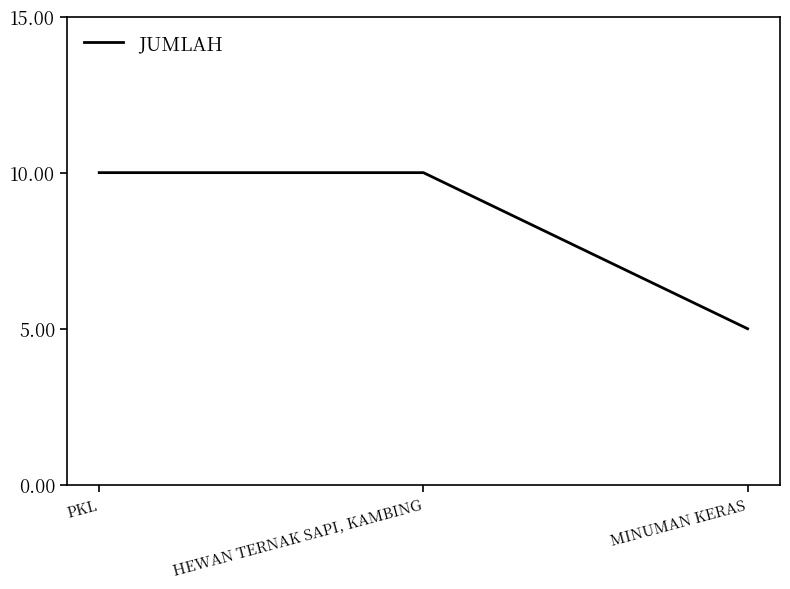

What is the sum of all values?

25